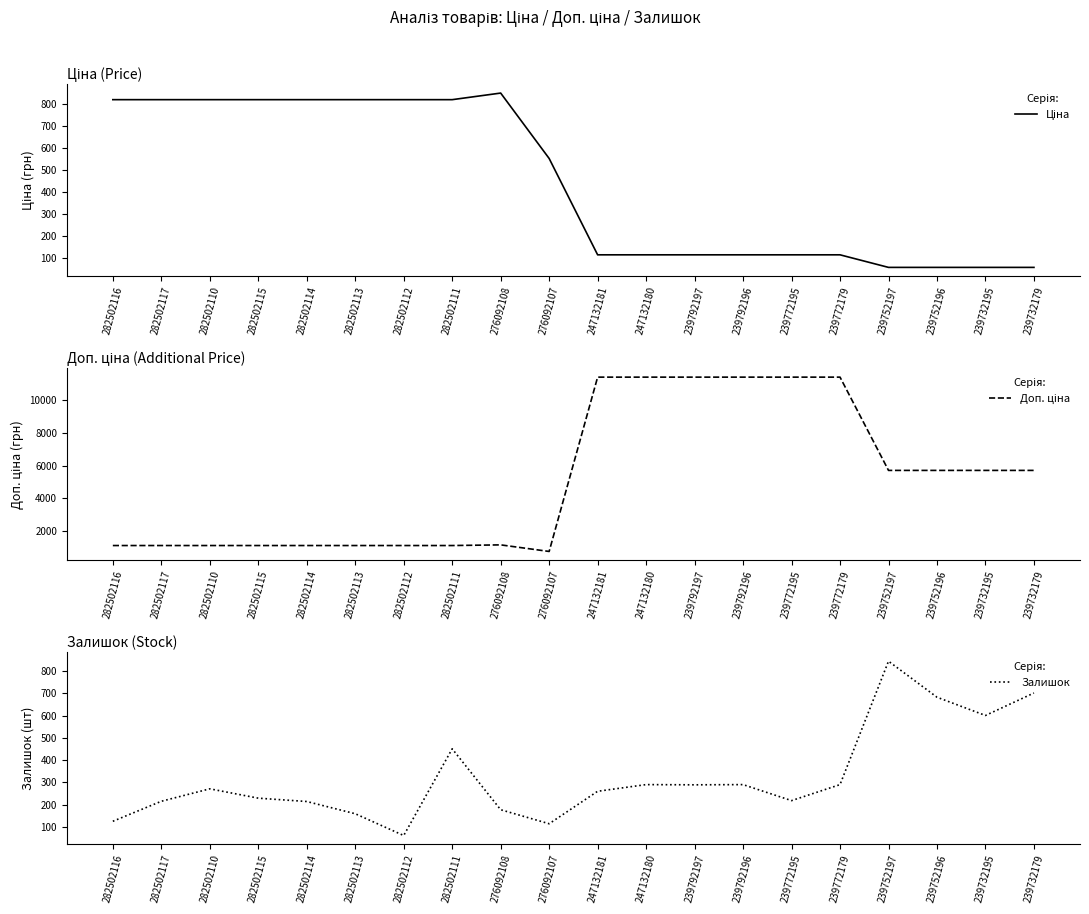

At which label does Ціна reach its minimum?

239752197